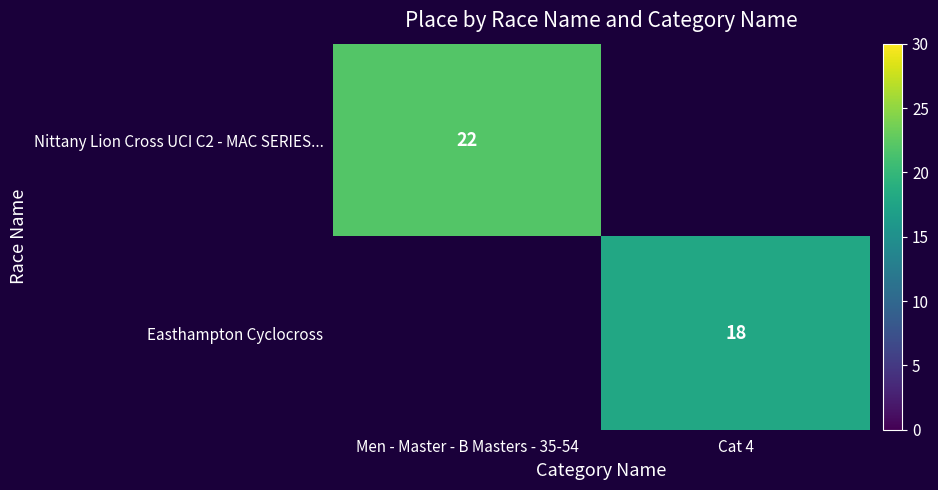

The value of Easthampton Cyclocross at Cat 4 is 18. True or false?

True